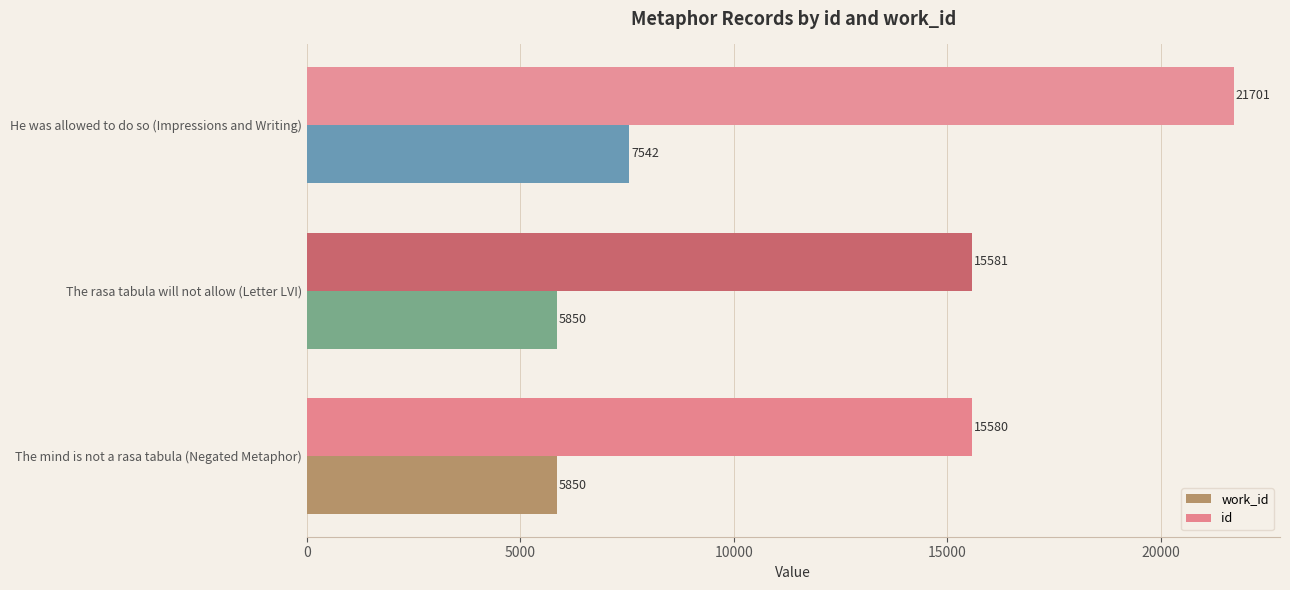

The value of id at The rasa tabula will not allow (Letter LVI) is 15581. True or false?

True